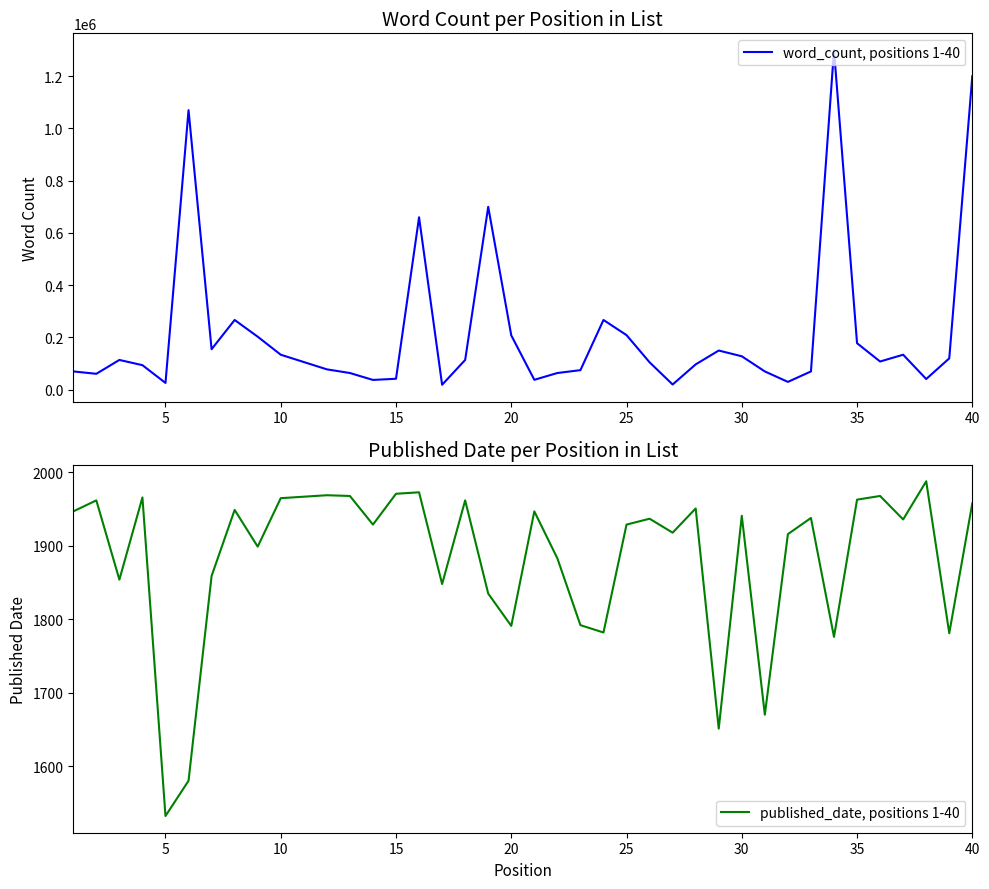

What is the highest value of the word_count, positions 1-40 series?

1300000